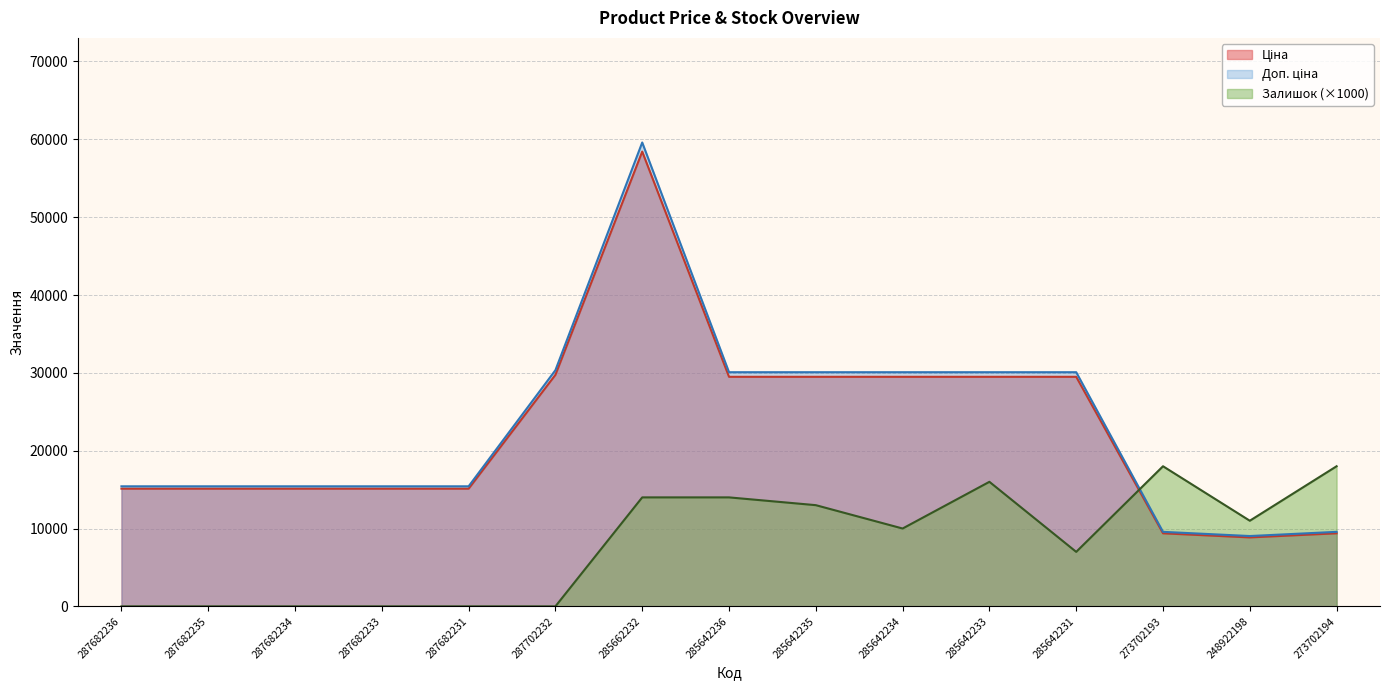

Reading left to right, what are all the values shown in this chart?

Ціна: 15120.0	15120.0	15120.0	15120.0	15120.0	29747.2	58426.5	29491.5	29491.5	29491.5	29491.5	29491.5	9384.0	8856.7	9384.0
Доп. ціна: 15422.4	15422.4	15422.4	15422.4	15422.4	30342.2	59595.1	30081.3	30081.3	30081.3	30081.3	30081.3	9571.6	9033.8	9571.6
Залишок: 0.0	0.0	0.0	0.0	0.0	0.0	14000.0	14000.0	13000.0	10000.0	16000.0	7000.0	18000.0	11000.0	18000.0